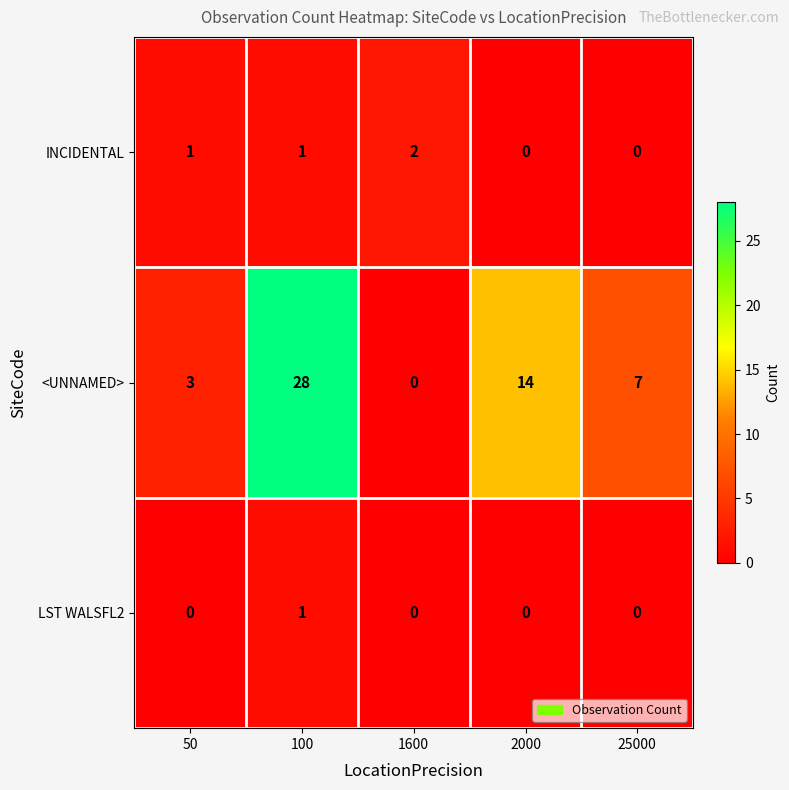

Rank the categories by <UNNAMED> value from highest to lowest.

100, 2000, 25000, 50, 1600